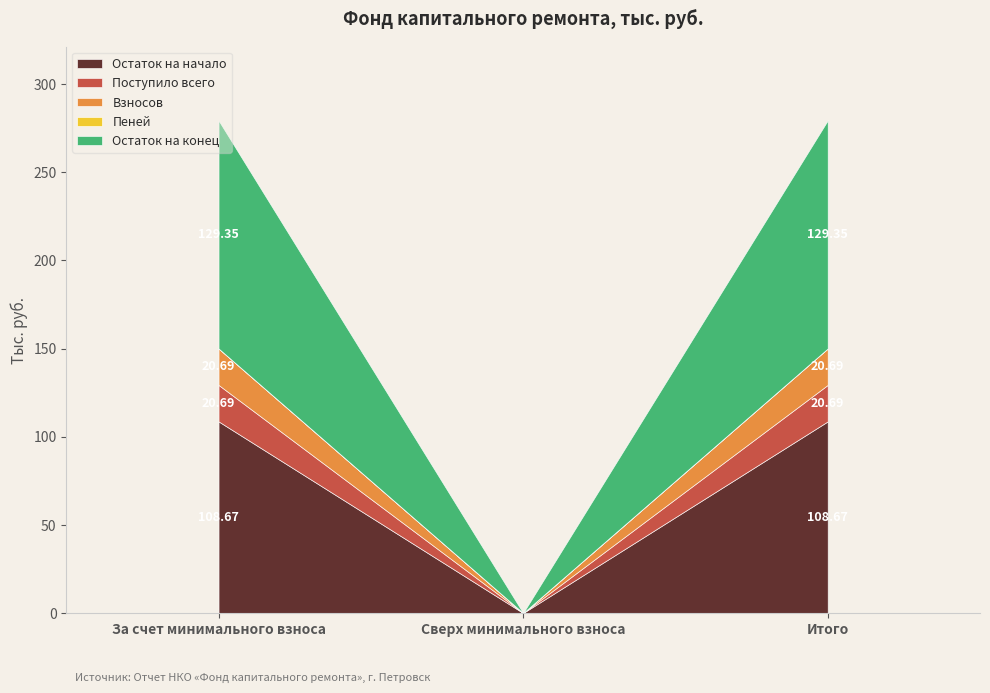

How many lines are shown in the chart?

5